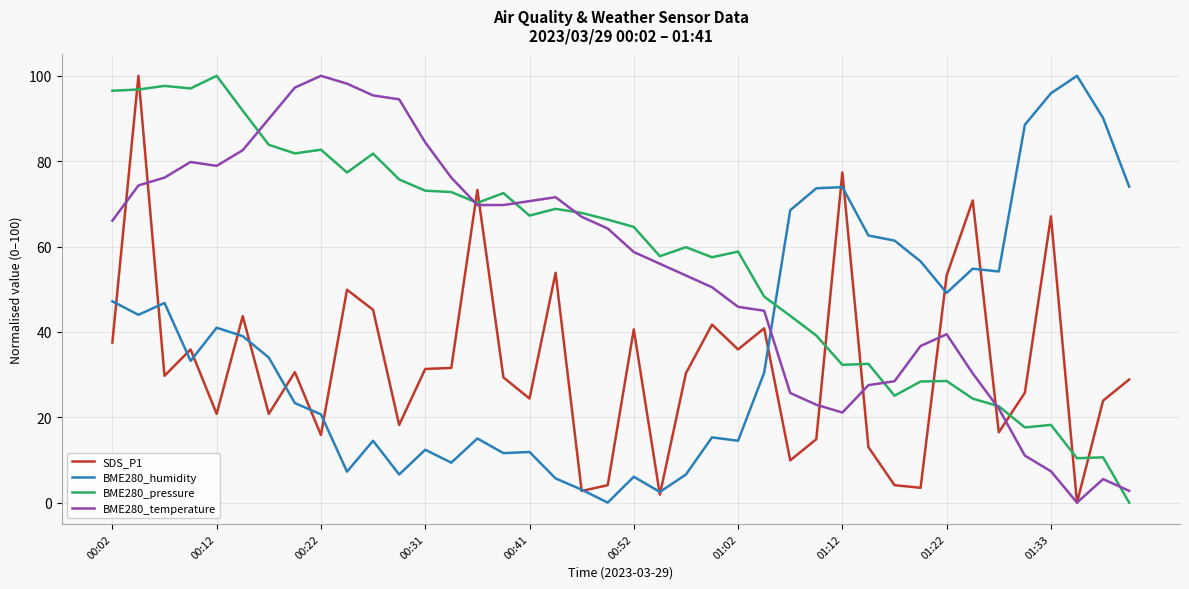

How many series are shown in this chart?

4